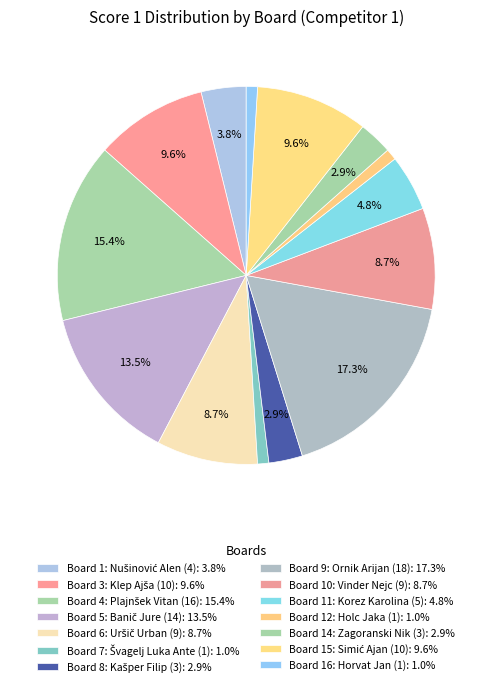

Does any single category account for the majority?

No